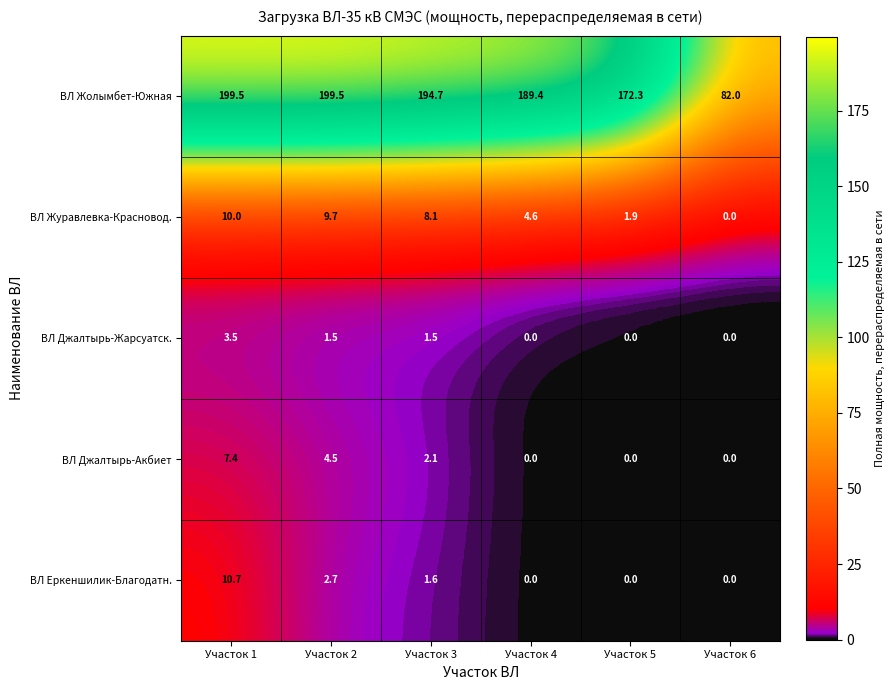

What is the maximum value shown in the chart?

199.5